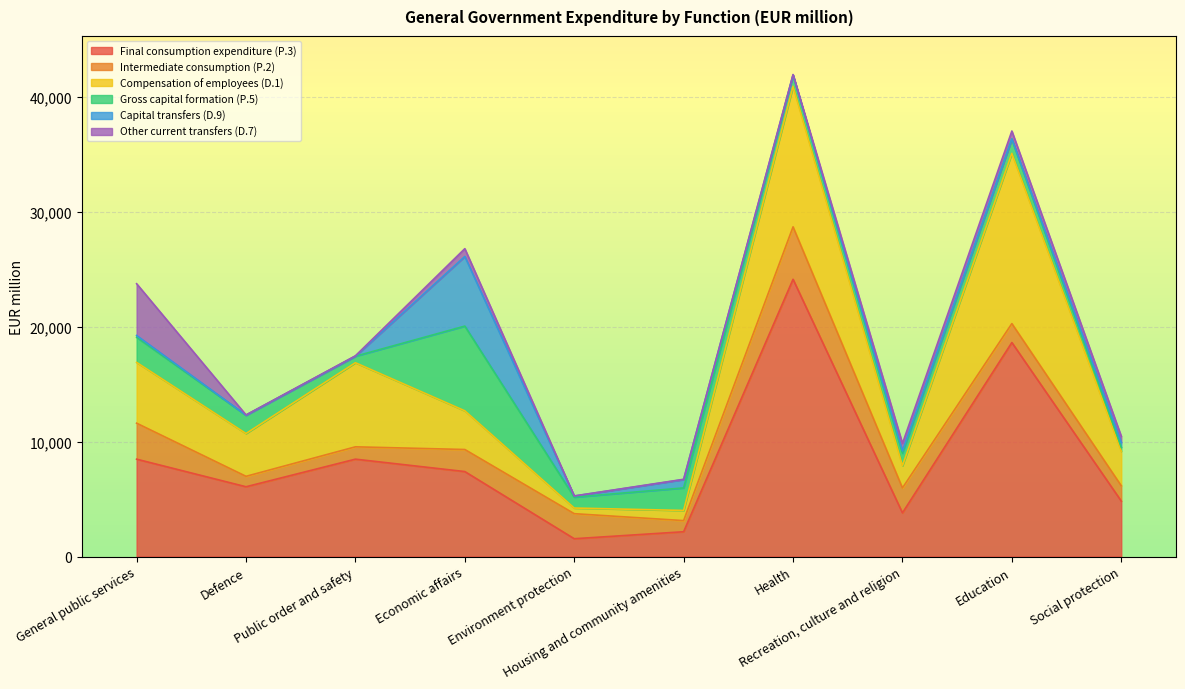

At which category does Intermediate consumption (P.2) reach its first local valley?

Defence